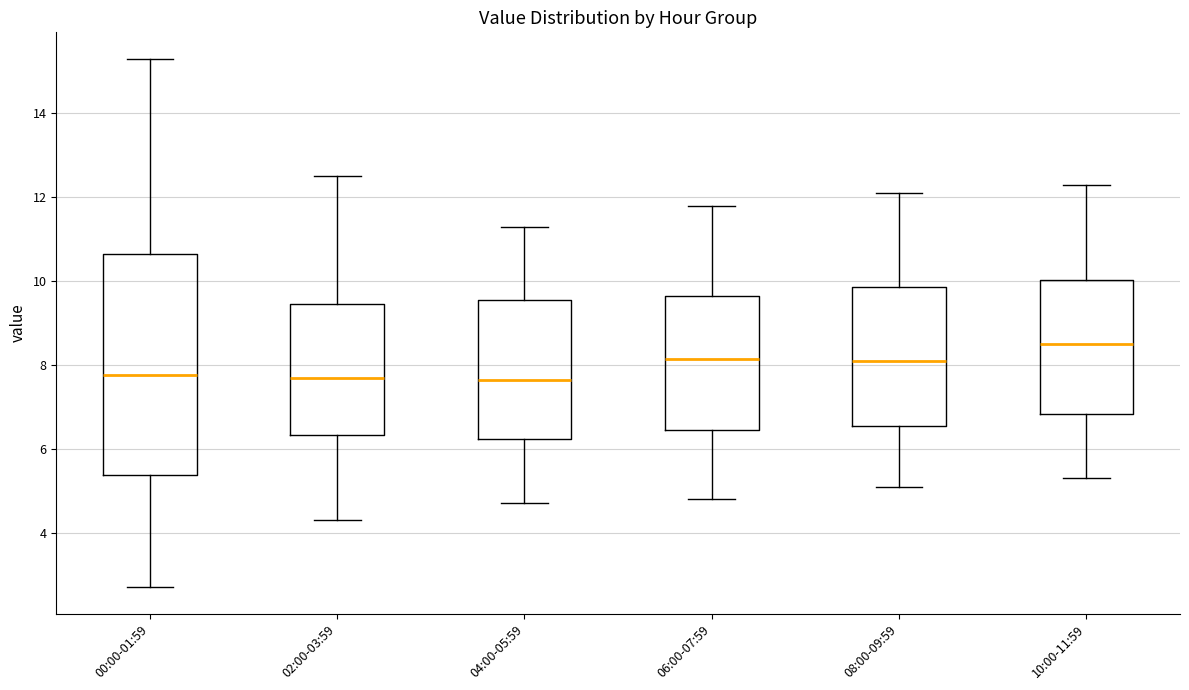

Where is the upper edge of the box for 04:00-05:59 on the y-axis? The values are not printed on the chart, so give them approximately, as read against the axis.

9.6